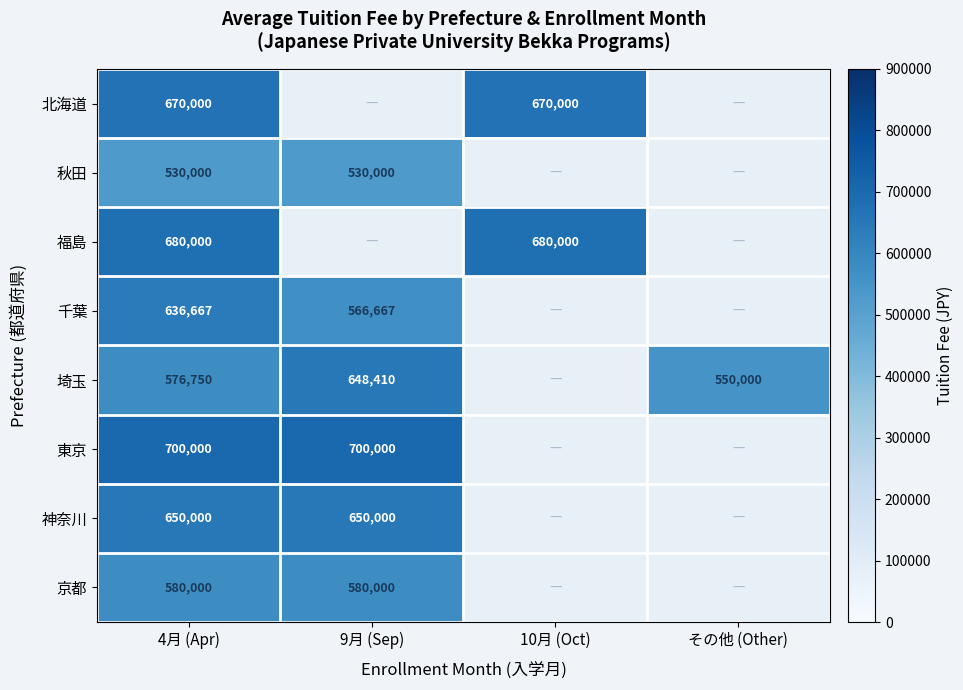

How many categories are shown in the chart?

4